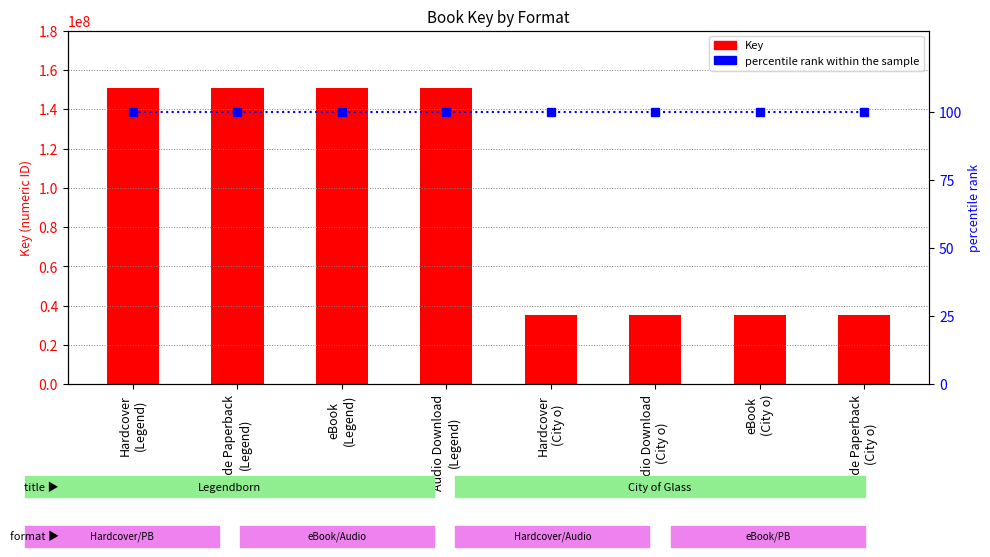

Are the bars horizontal?

No